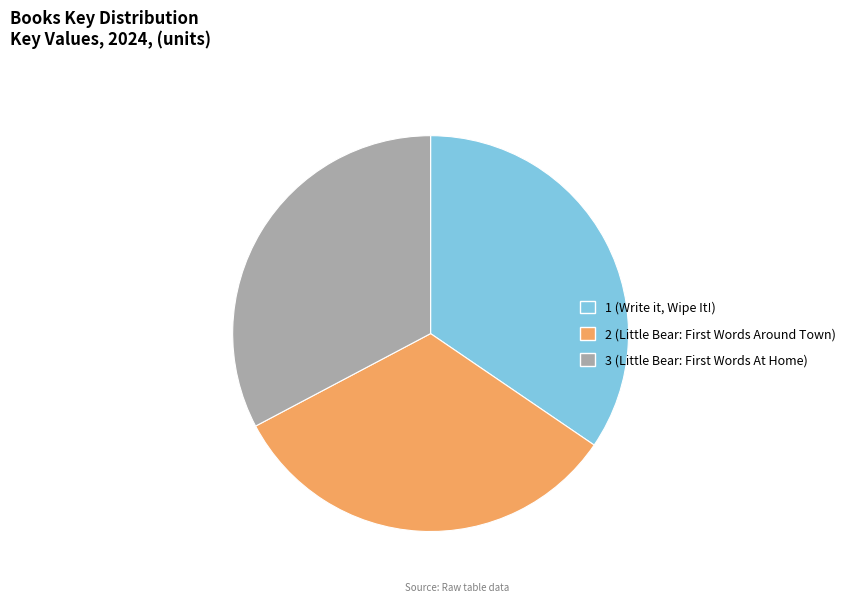

How many segments does this pie chart have?

3